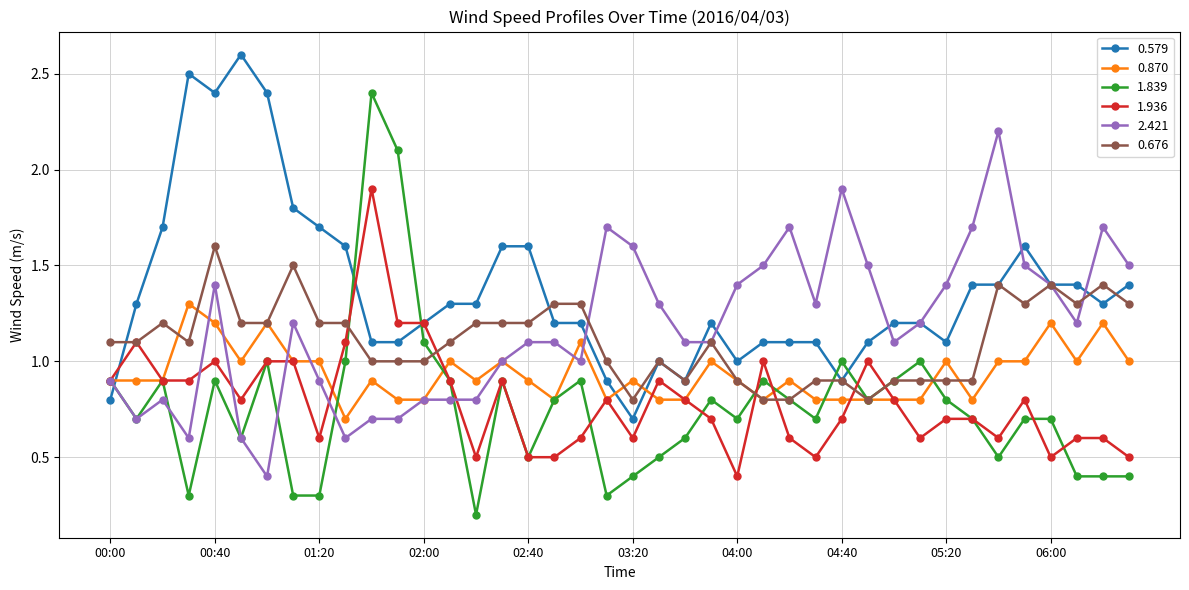

What is the highest value of the 2.421 series?

2.2